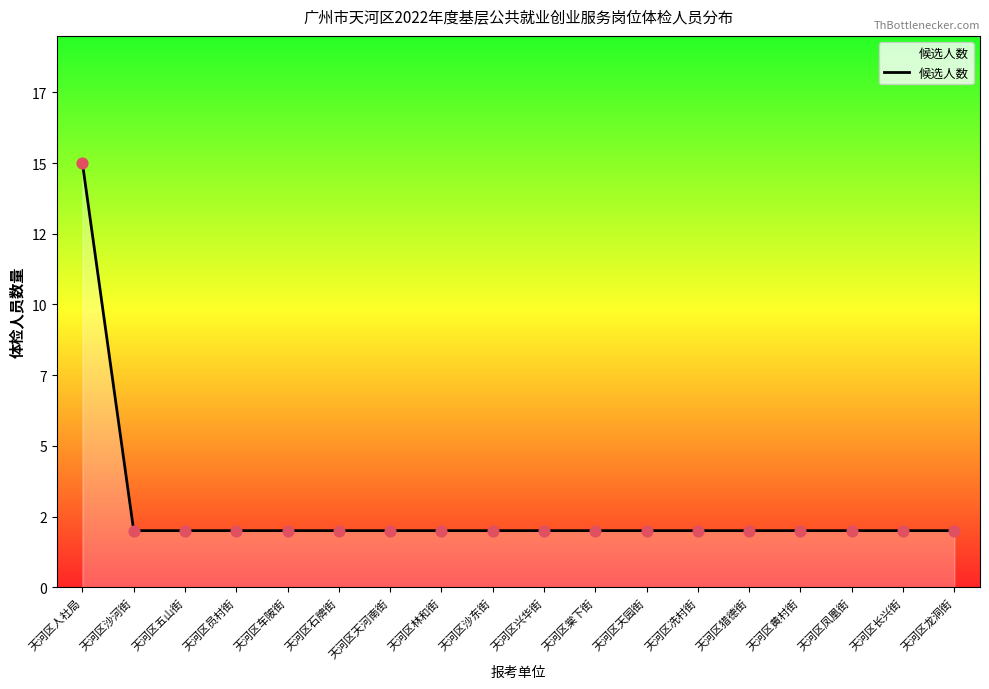

Which has a higher value, 天河区五山街 or 天河区龙洞街?

天河区五山街